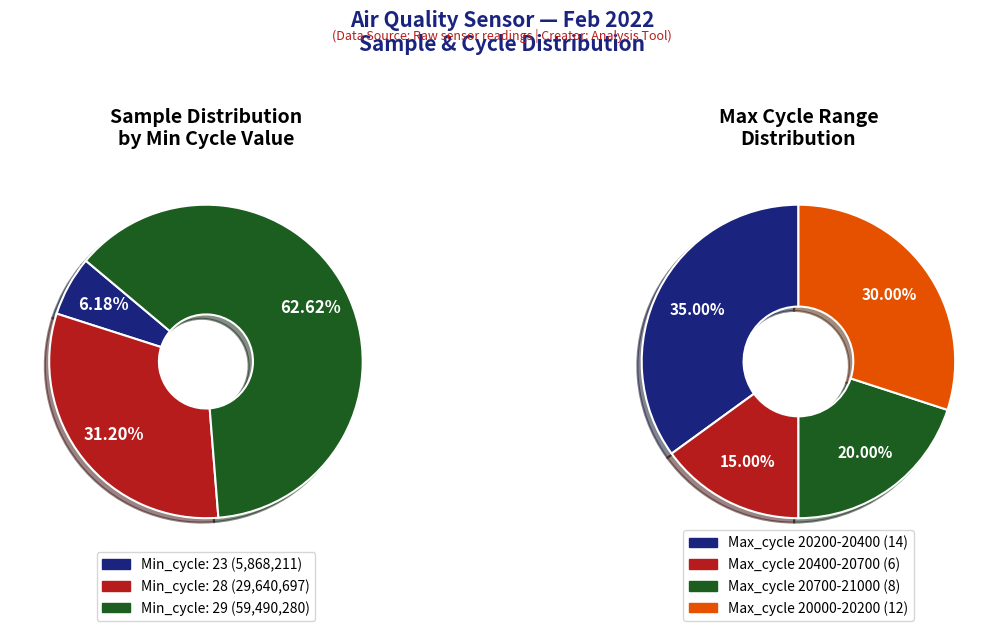

The 29 slice represents 17% of the pie. True or false?

False